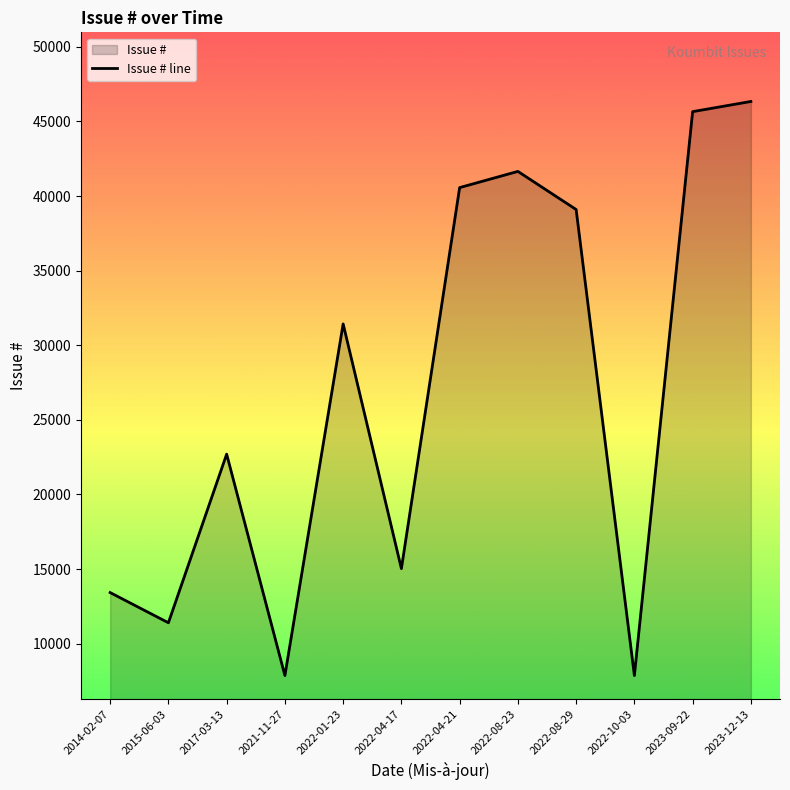

At which label does the data first exceed 31431?

2022-04-21